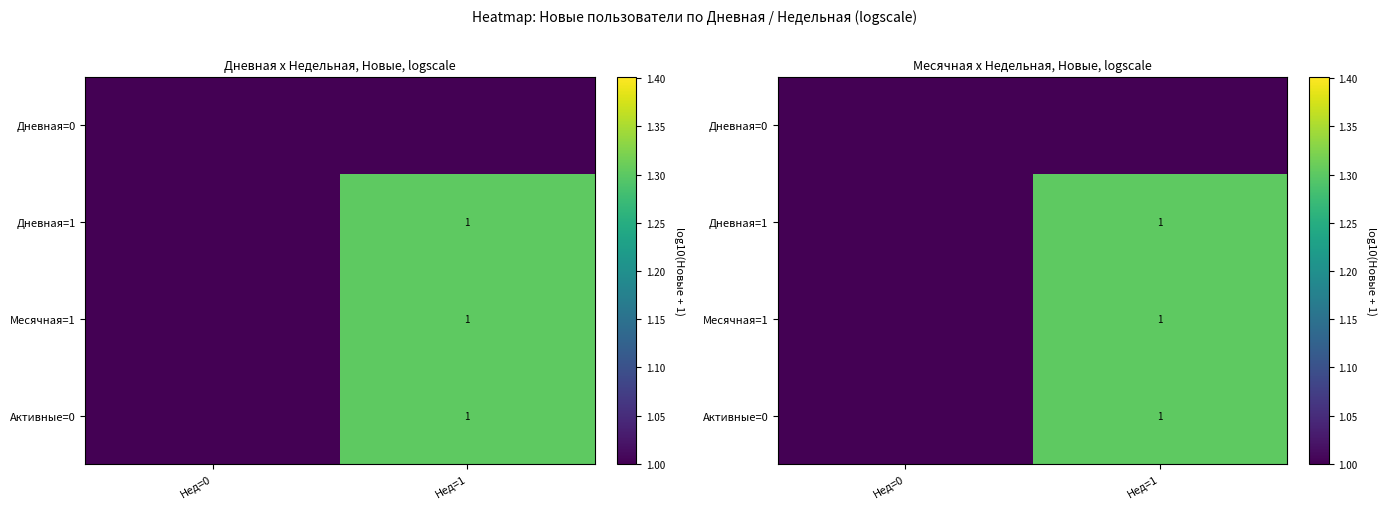

What is the difference between the maximum and minimum values in the row_1 series?

0.3